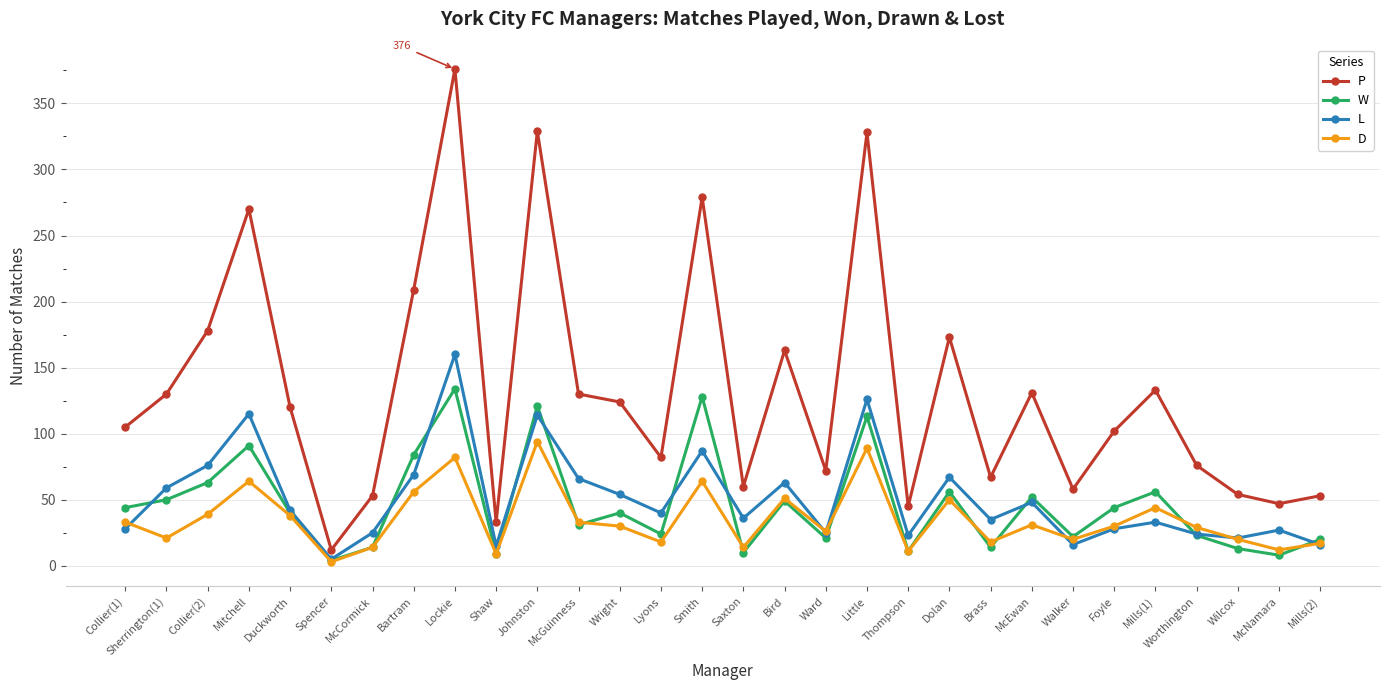

List the series in order of their peak value, lowest first.

D, W, L, P